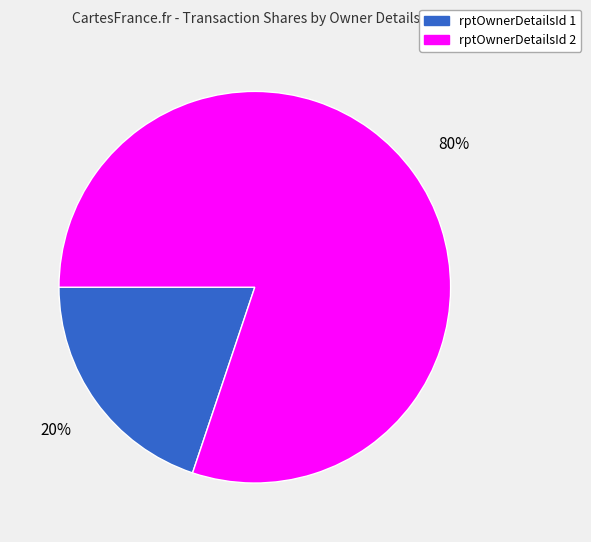

Do rptOwnerDetailsId 2 and rptOwnerDetailsId 1 together represent more than half of the pie?

Yes